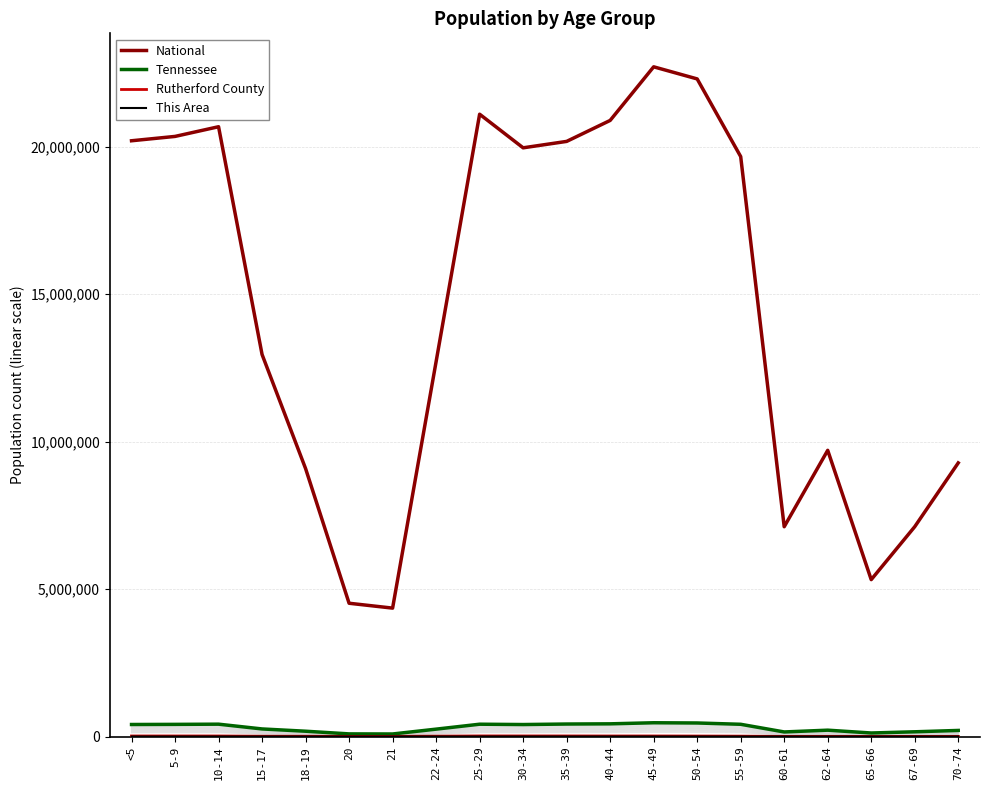

Reading left to right, list all the values displayed in this chart.

National: <5=20201362	5-9=20348657	10-14=20677194	15-17=12954254	18-19=9086089	20=4519129	21=4354294	22-24=12712576	25-29=21101849	30-34=19962099	35-39=20179642	40-44=20890964	45-49=22708591	50-54=22298125	55-59=19664805	60-61=7113727	62-64=9704197	65-66=5319902	67-69=7115361	70-74=9278166
Tennessee: <5=407813	5-9=412181	10-14=418941	15-17=257066	18-19=180120	20=89380	21=86356	22-24=250508	25-29=417683	30-34=406314	35-39=423622	40-44=430508	45-49=467087	50-54=459349	55-59=414991	60-61=155235	62-64=215489	65-66=119944	67-69=160594	70-74=206536
Rutherford County: <5=19270	5-9=19273	10-14=18918	15-17=11253	18-19=9259	20=5020	21=4929	22-24=13369	25-29=20744	30-34=20157	35-39=19900	40-44=18607	45-49=18855	50-54=16813	55-59=13680	60-61=4667	62-64=6324	65-66=3350	67-69=4253	70-74=5367
This Area: <5=749	5-9=696	10-14=711	15-17=396	18-19=193	20=69	21=62	22-24=270	25-29=698	30-34=862	35-39=748	40-44=576	45-49=450	50-54=304	55-59=265	60-61=82	62-64=94	65-66=33	67-69=49	70-74=63